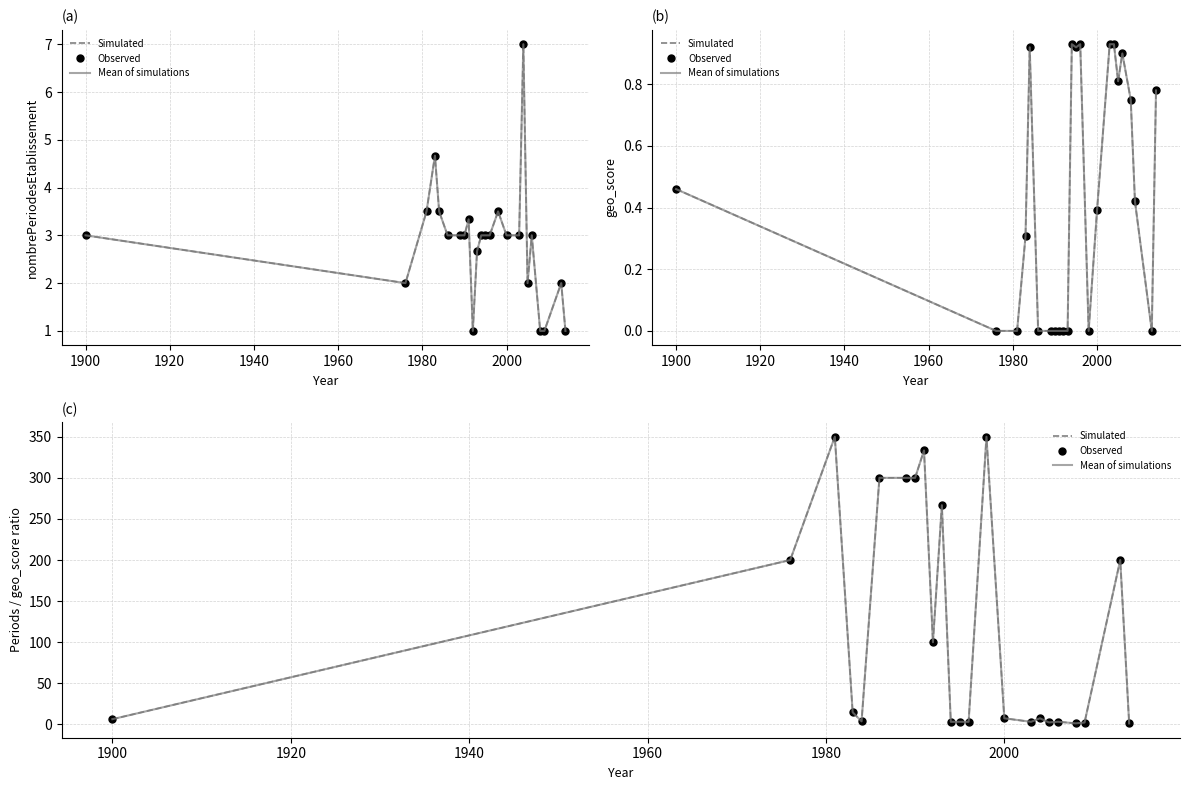

True or false: Mean of simulations and Observed cross at least once.

False